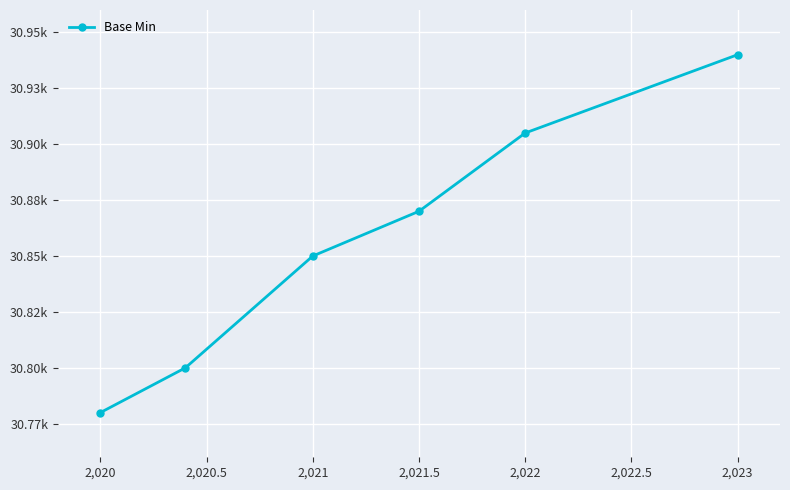

Count the values in the range 30800 to 30905.

4